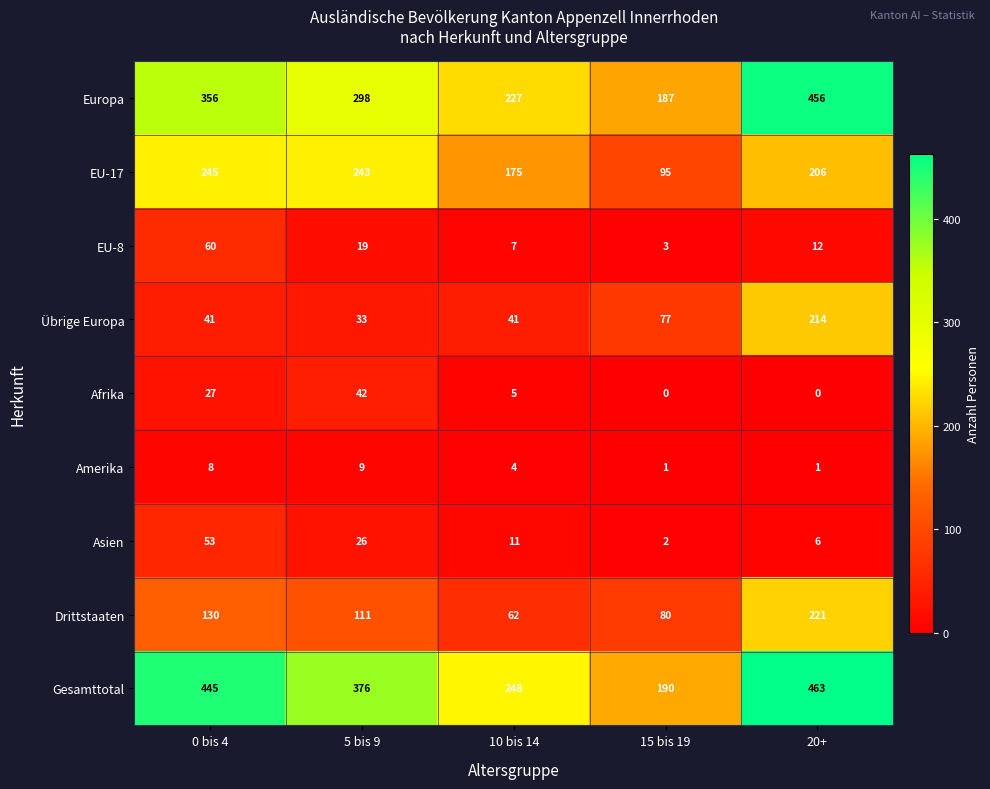

Which series has the largest total across all categories?

Gesamttotal